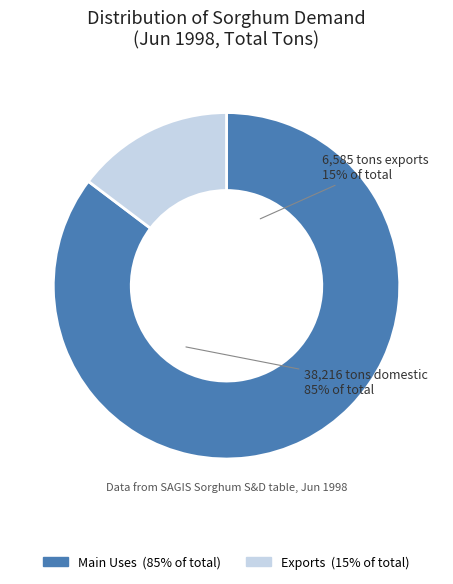

Do Exports and Animal Feed together represent more than half of the pie?

No